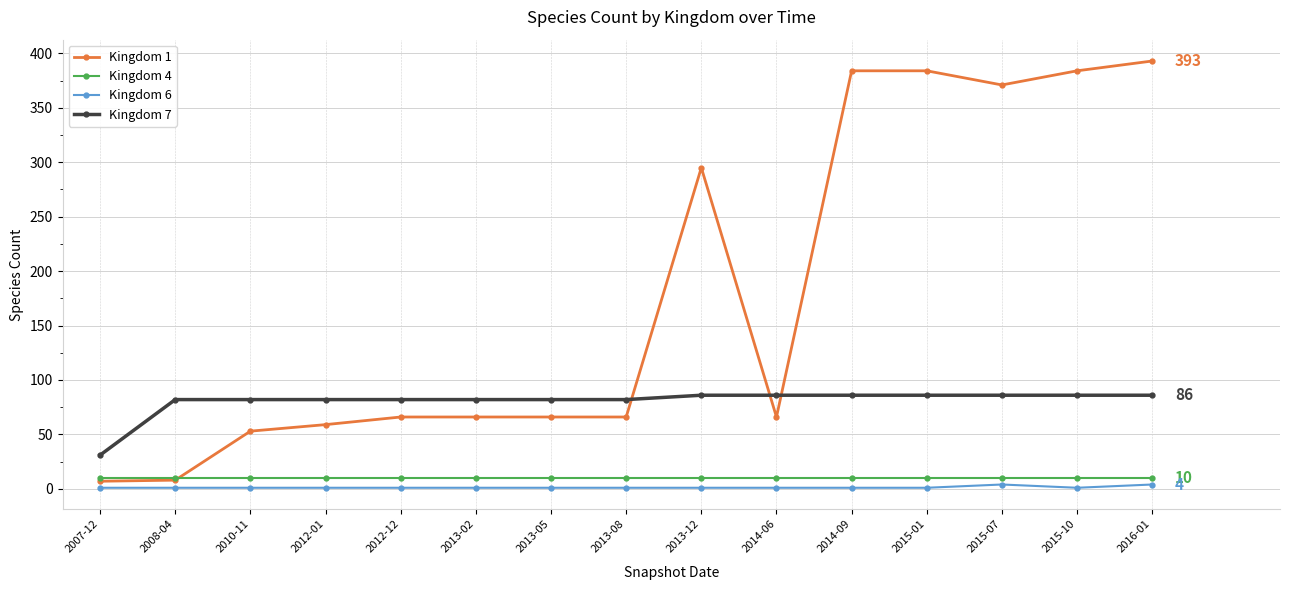

Which category has the highest value across all series?

2016-01